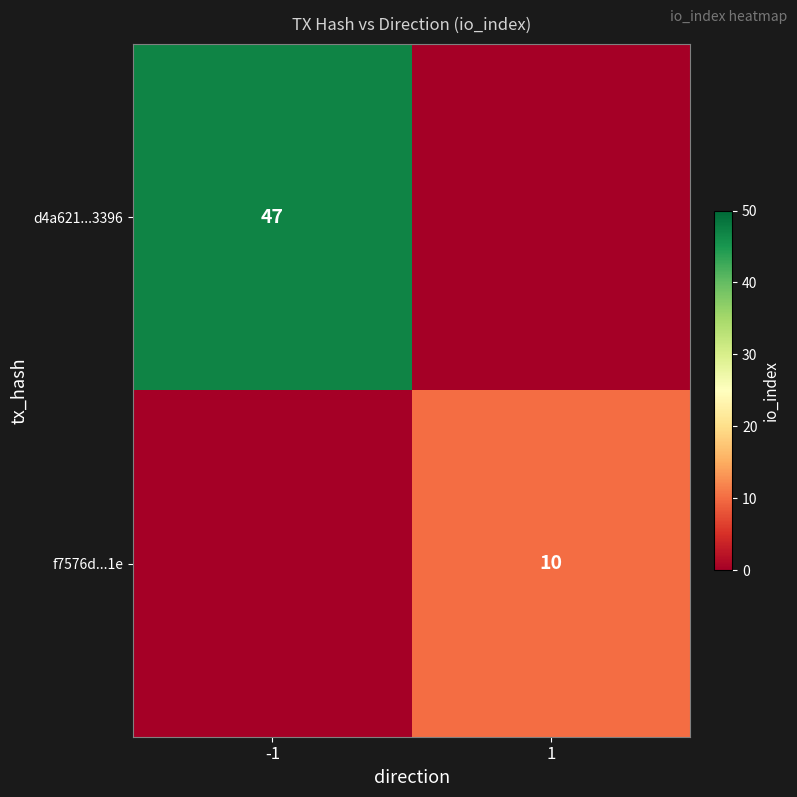

True or false: f7576d...1e has a value of 5 at 1.

False